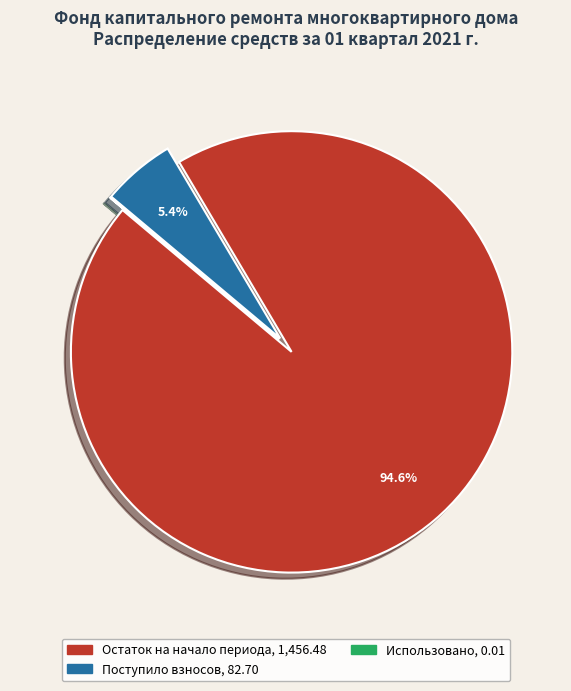

Does any single category account for the majority?

Yes